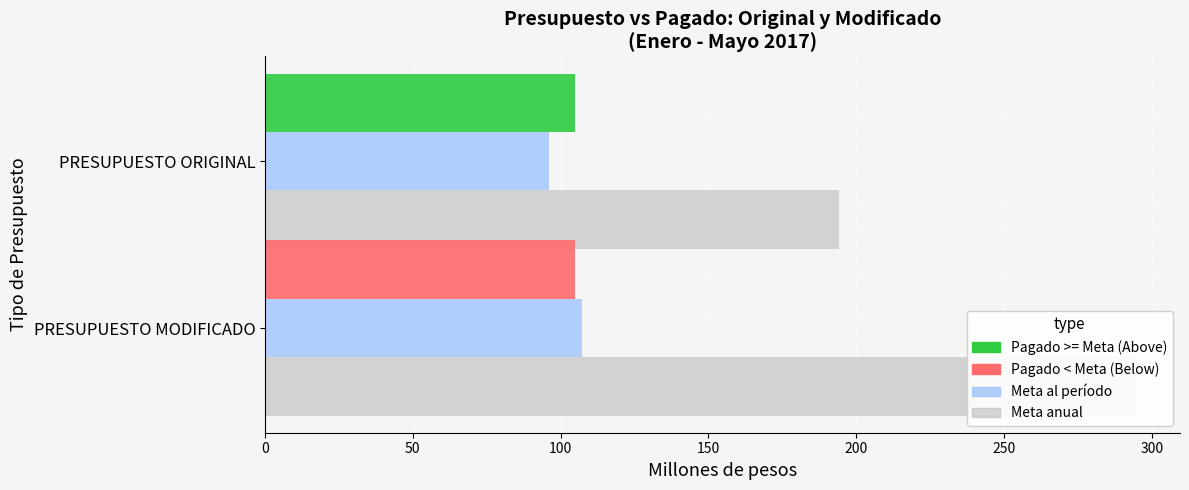

What value does the Meta al período series have at 0?

96.1